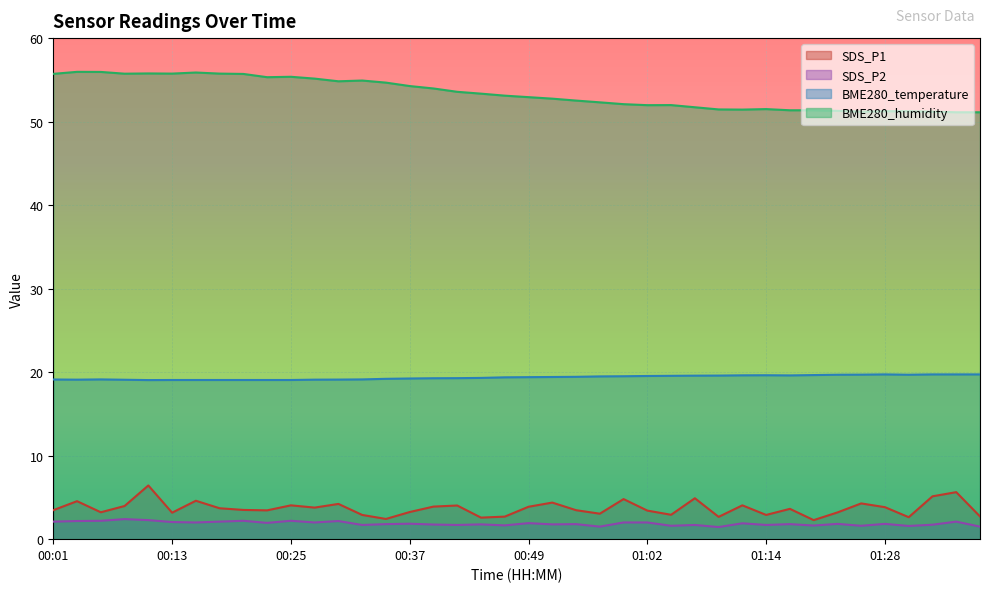

What value does the BME280_humidity series have at 01:12?

51.4